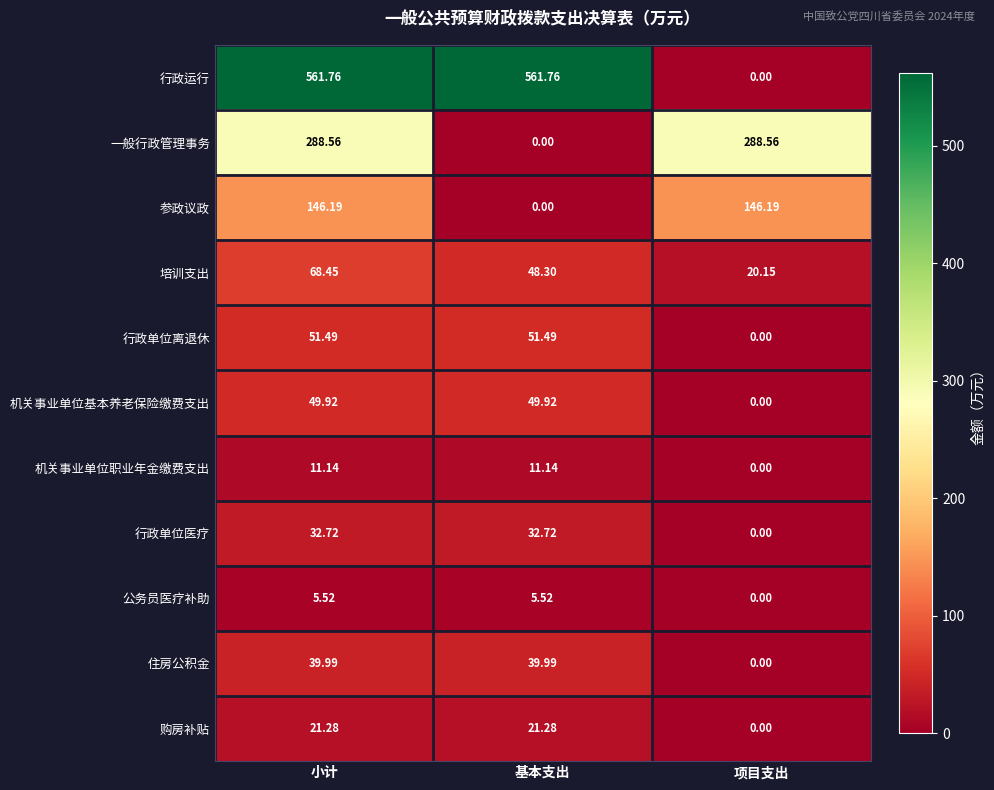

At which label is 行政运行 closest to 280?

项目支出